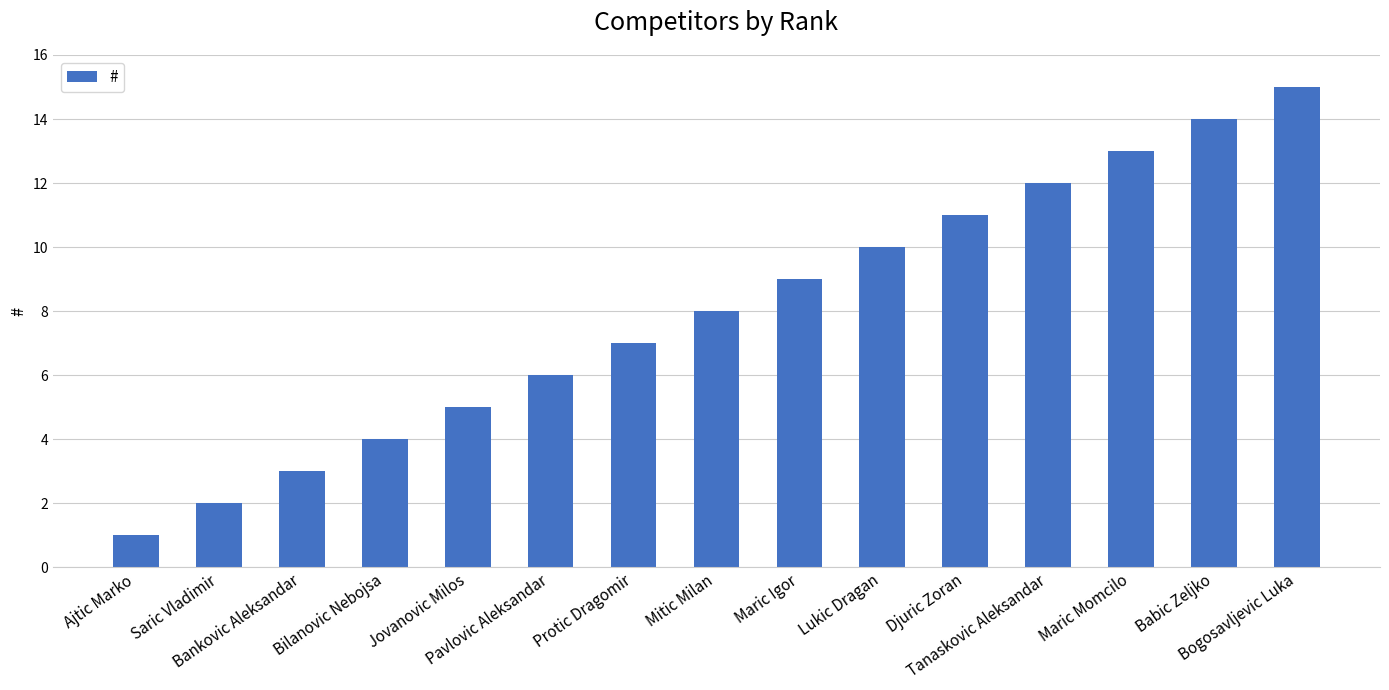

Reading left to right, extract all data points from this chart.

1	2	3	4	5	6	7	8	9	10	11	12	13	14	15